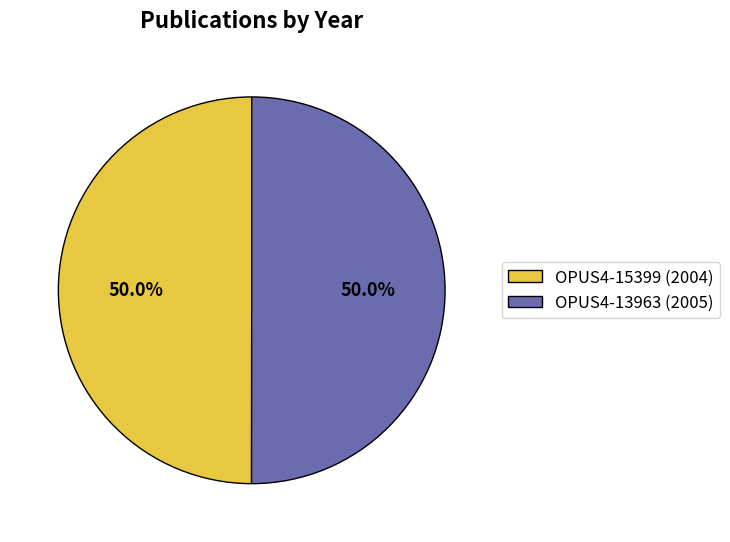

The OPUS4-15399 (2004) slice represents 45% of the pie. True or false?

False